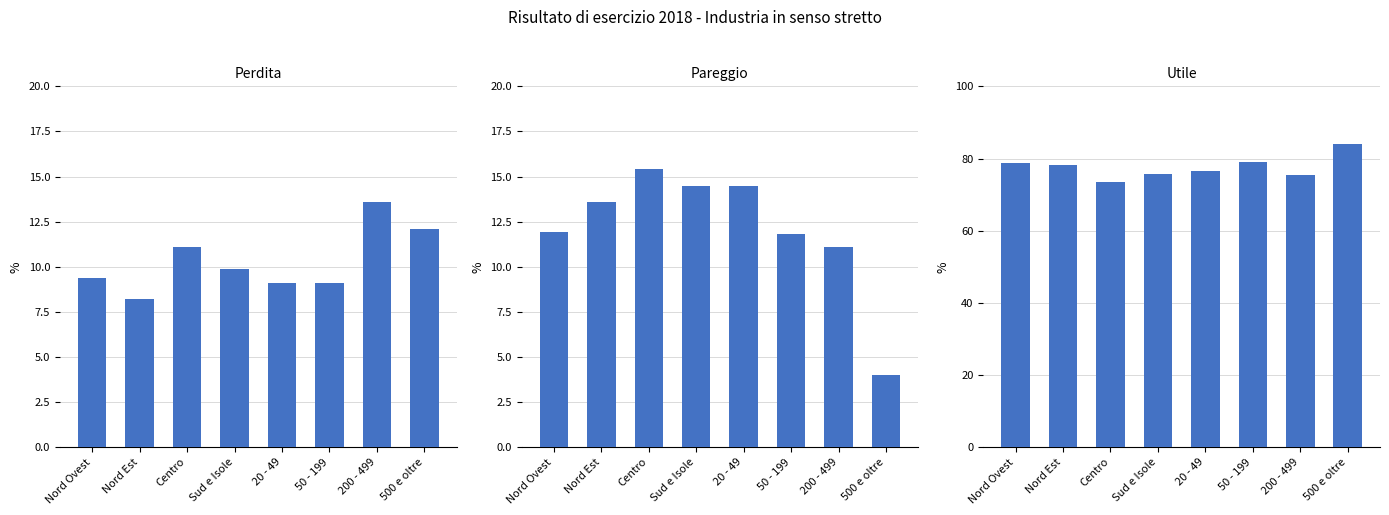

What are all the series names shown in the legend?

perdita, pareggio, utile